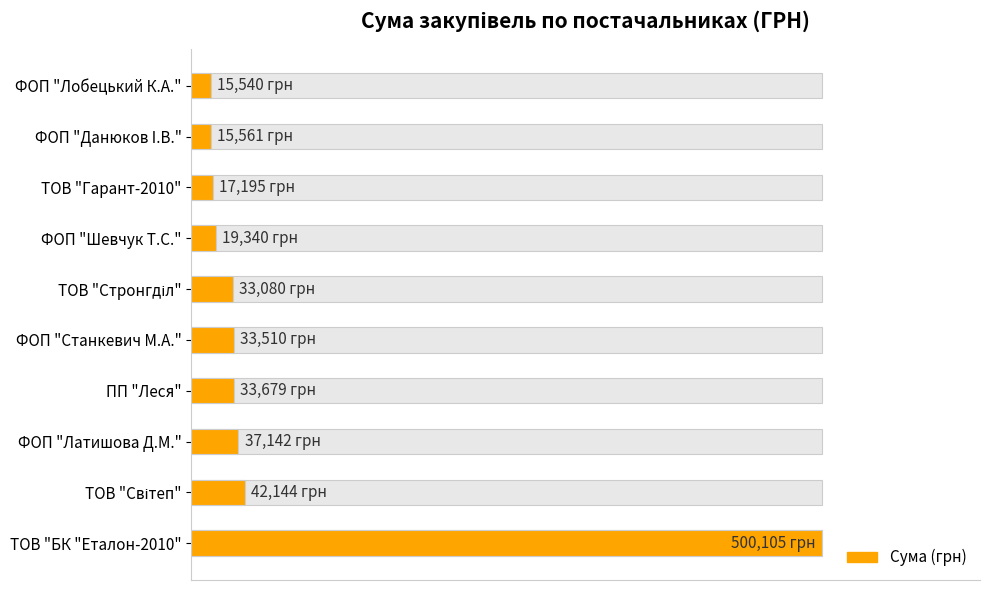

What is the ratio of the value at ФОП "Лобецький К.А." to the value at ТОВ "Стронгділ"?

0.5